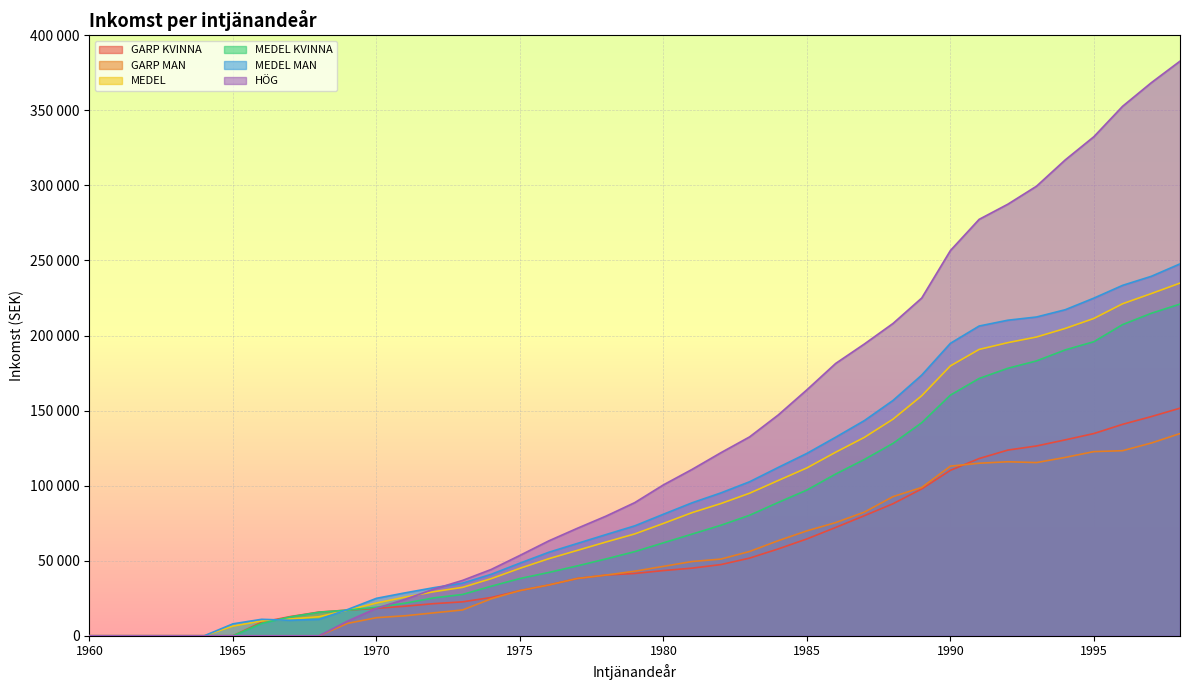

Which series has the largest total across all categories?

HÖG